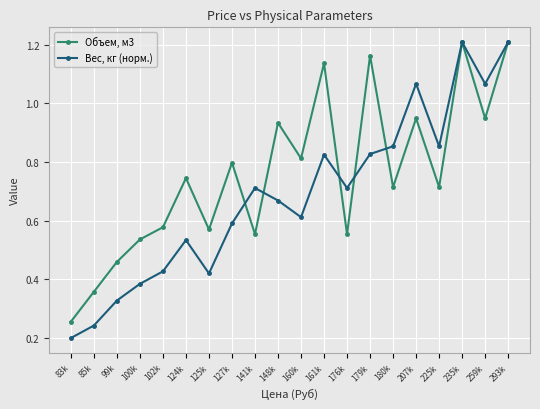

At which label is Объем, м3 closest to 0?

83k